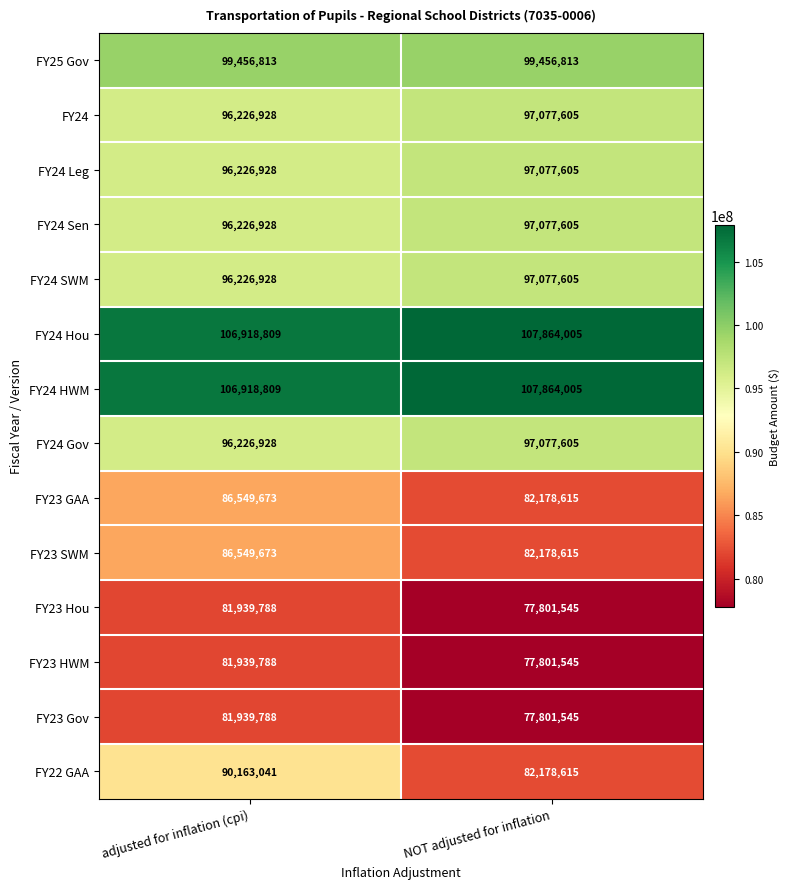

Reading left to right, what are all the values shown in this chart?

FY25 Gov: 99456813	99456813
FY24: 96226928	97077605
FY24 Leg: 96226928	97077605
FY24 Sen: 96226928	97077605
FY24 SWM: 96226928	97077605
FY24 Hou: 106918809	107864005
FY24 HWM: 106918809	107864005
FY24 Gov: 96226928	97077605
FY23 GAA: 86549673	82178615
FY23 SWM: 86549673	82178615
FY23 Hou: 81939788	77801545
FY23 HWM: 81939788	77801545
FY23 Gov: 81939788	77801545
FY22 GAA: 90163041	82178615